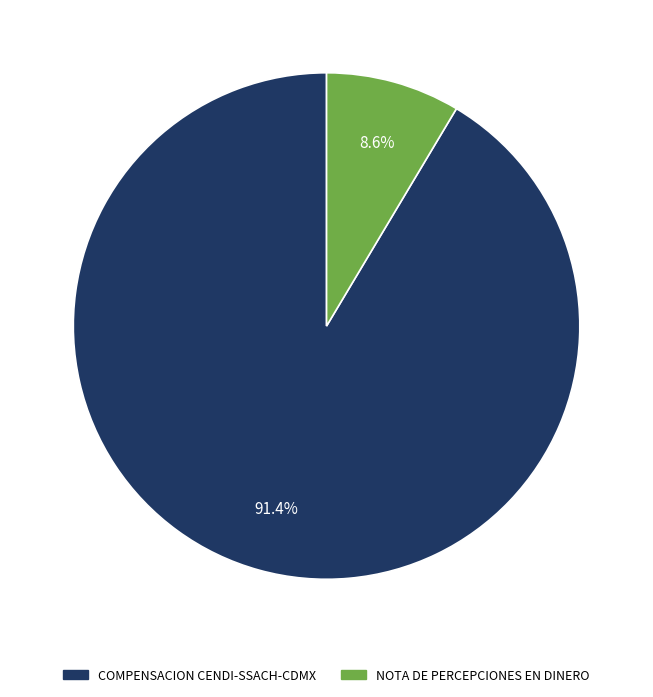

What is the largest slice in the pie chart?

COMPENSACION CENDI-SSACH-CDMX